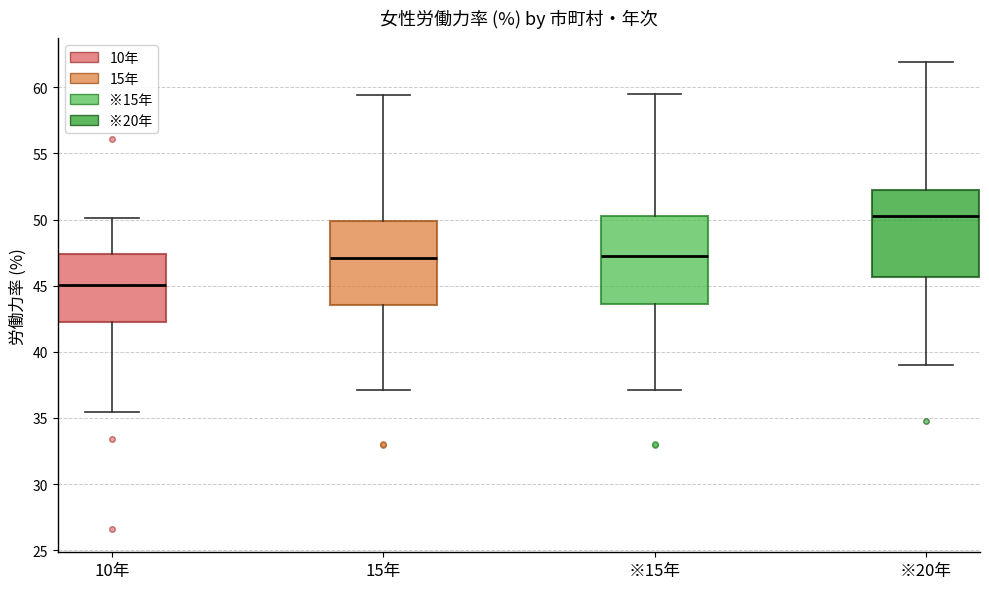

Where does the median line of the box for 10年 sit on the y-axis? The values are not printed on the chart, so give them approximately, as read against the axis.

45.0